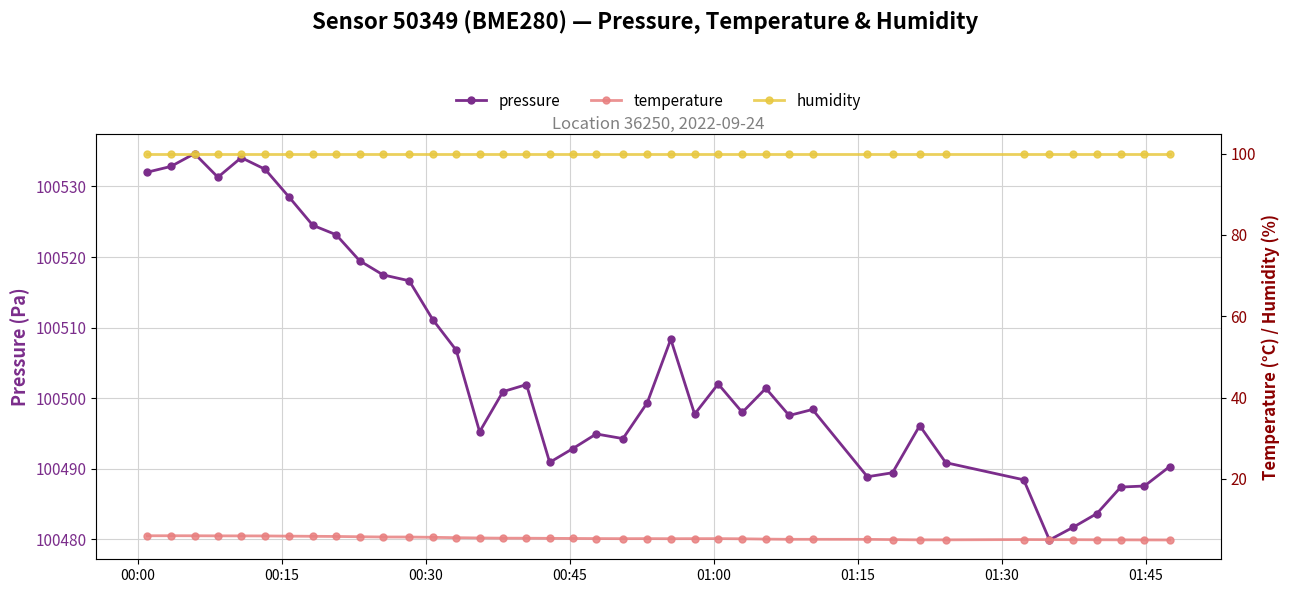

List the series in order of their peak value, highest first.

pressure, humidity, temperature